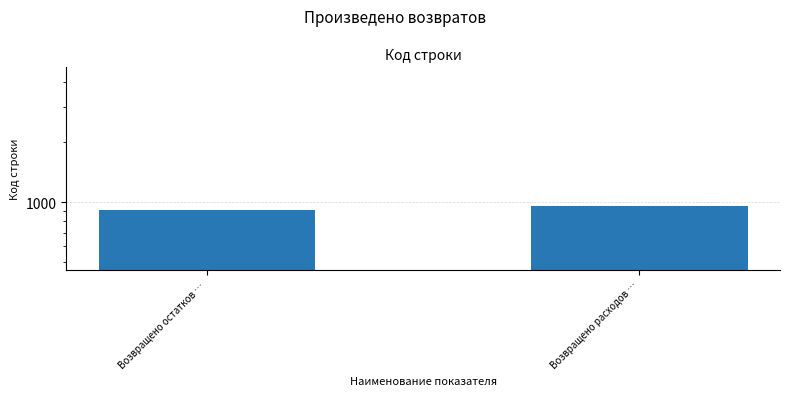

Is it true that the value at Возвращено расходов … is 1346?

False